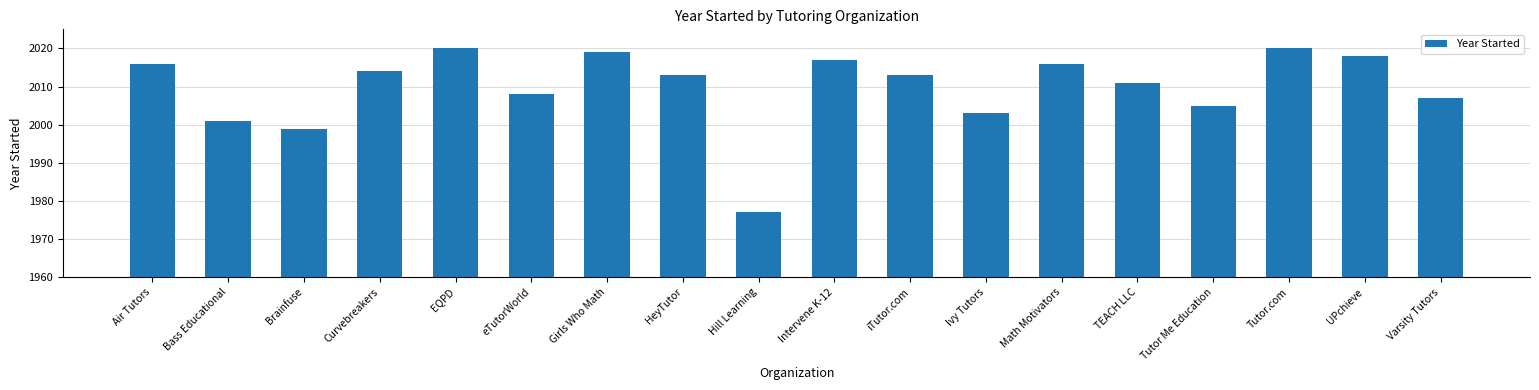

What position from the left is Brainfuse?

3